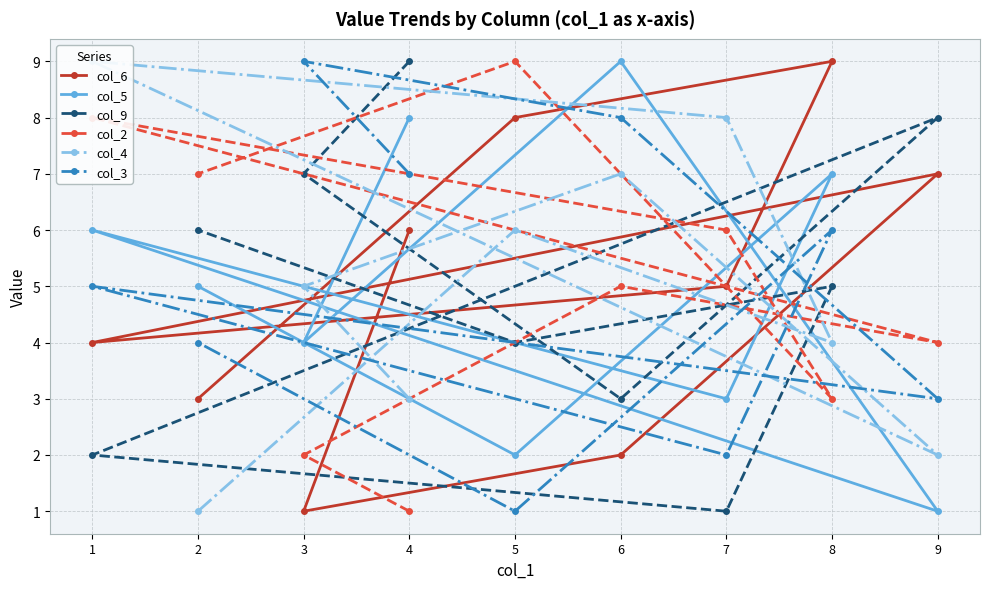

Read the col_6 value at 3.

1